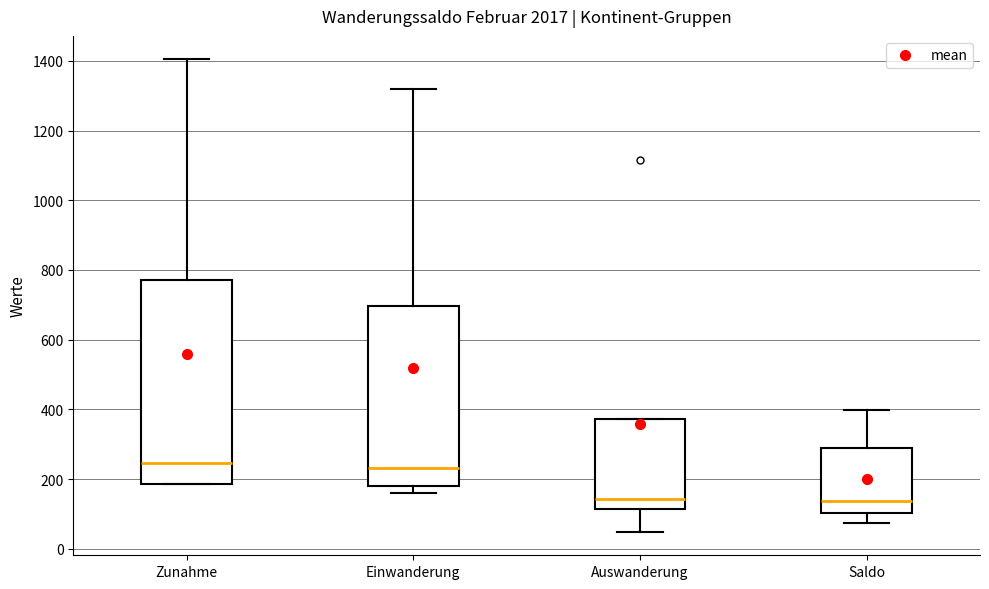

Comparing the boxes themselves (not the whiskers), which one is the tallest?

Zunahme